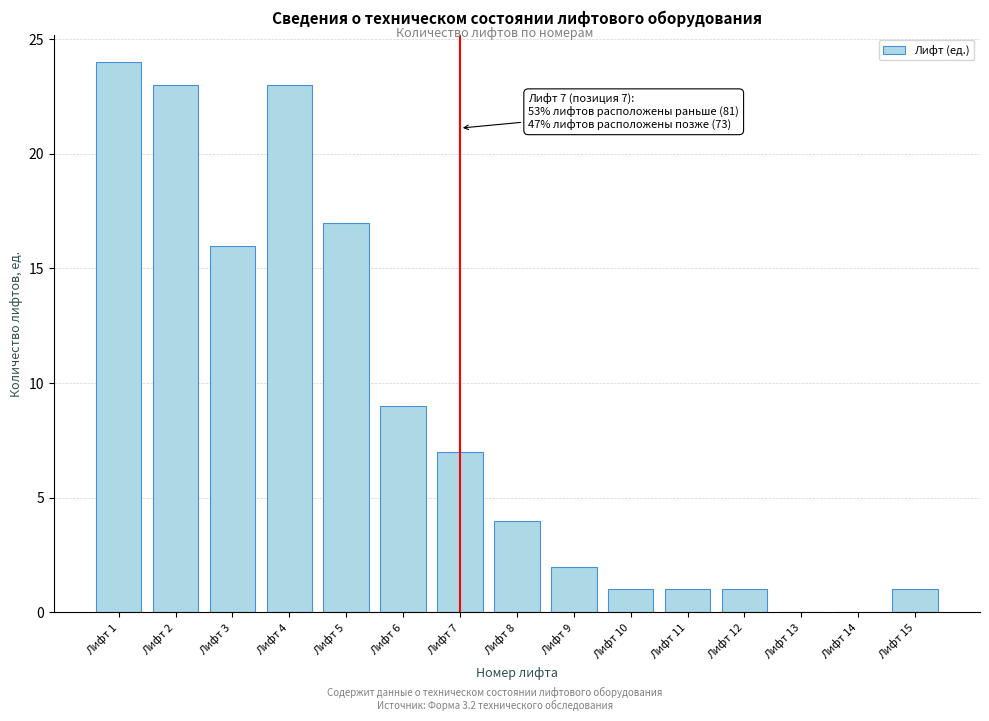

Reading left to right, what are all the values shown in this chart?

Лифт 1=24	Лифт 2=23	Лифт 3=16	Лифт 4=23	Лифт 5=17	Лифт 6=9	Лифт 7=7	Лифт 8=4	Лифт 9=2	Лифт 10=1	Лифт 11=1	Лифт 12=1	Лифт 13=0	Лифт 14=0	Лифт 15=1